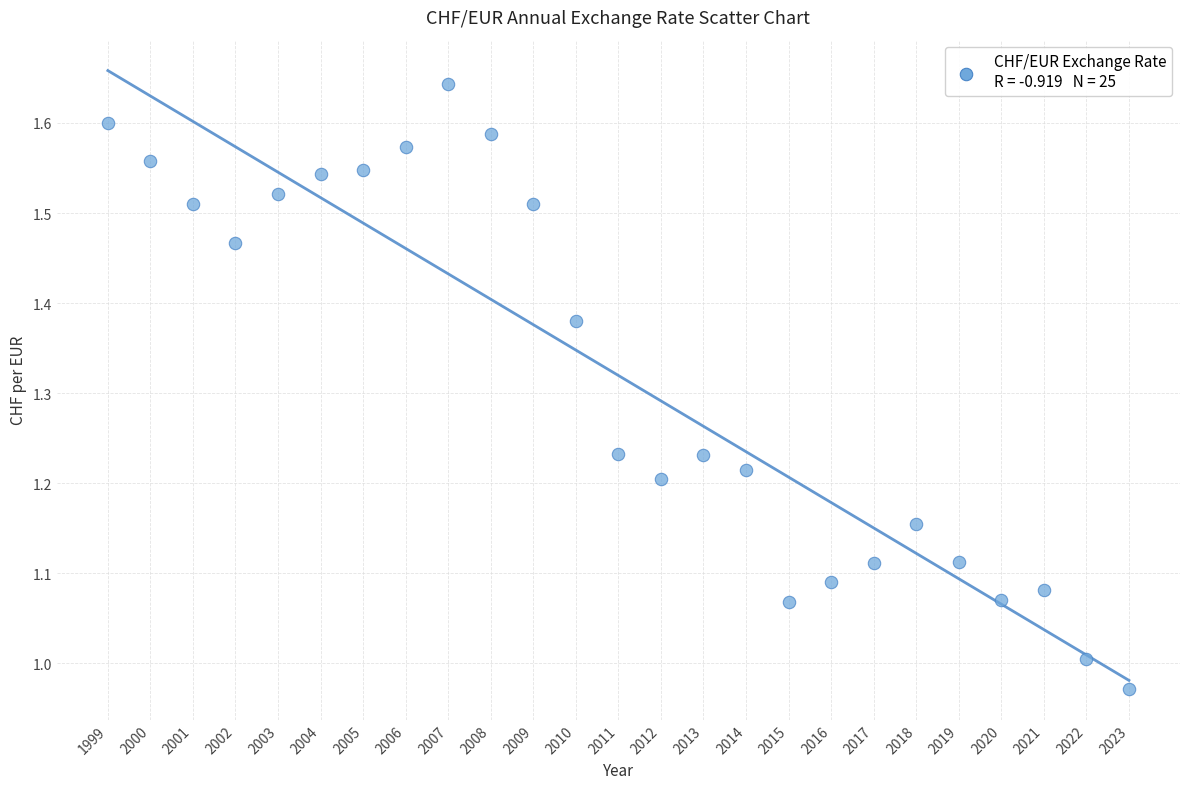

What is the range of Y values (max minus min)?

0.7